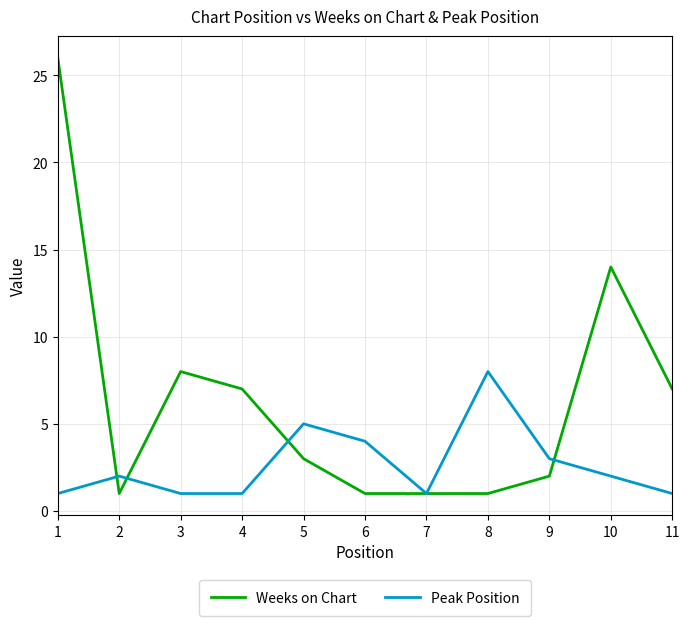

At which label is Weeks on Chart closest to 13?

10